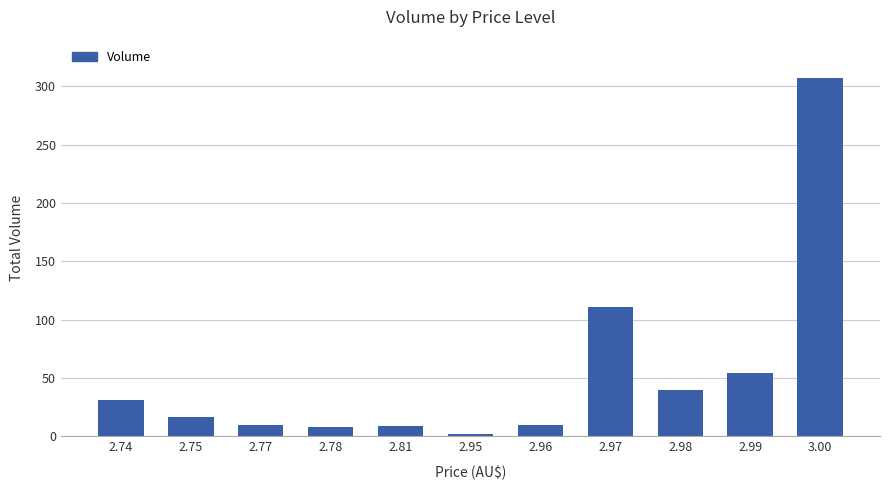

What is the sum of all values?

599